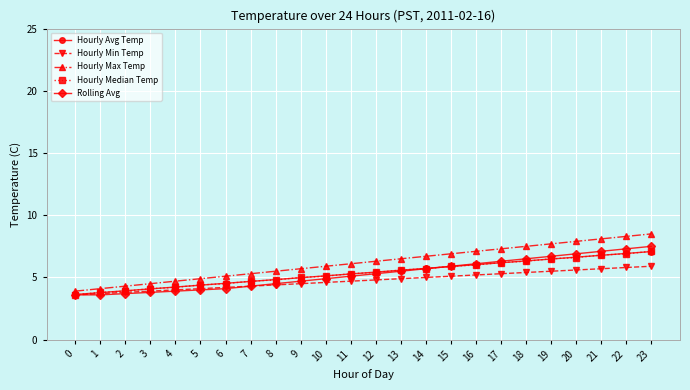

True or false: Hourly Min Temp has a value of 2.3 at 2.

False